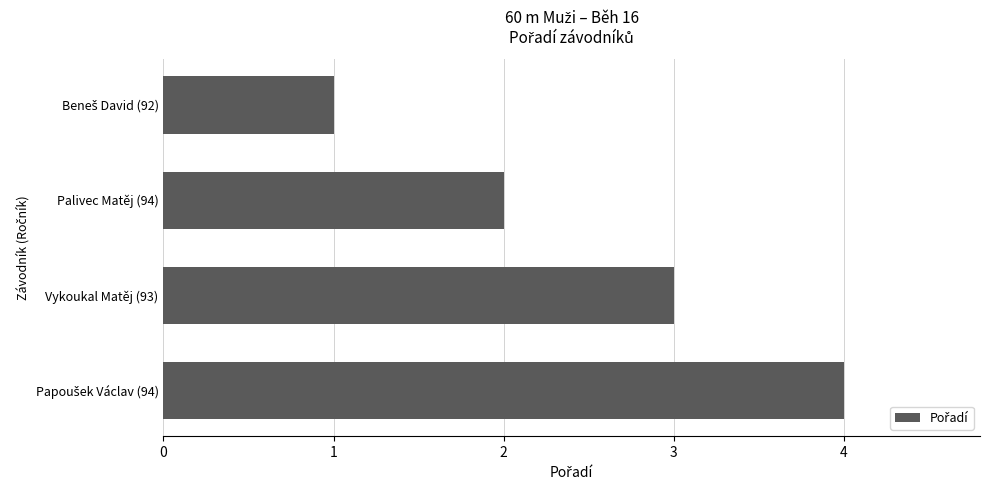

What is the greatest value displayed?

4